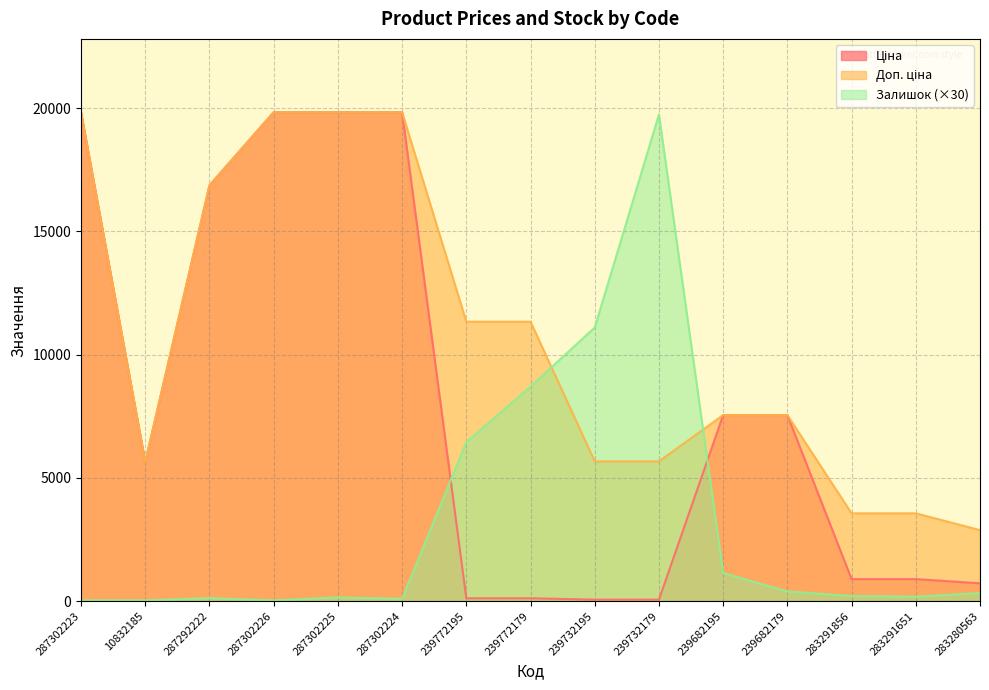

Is the value of Доп. ціна at 287302226 greater than the value of Ціна at 287292222?

Yes